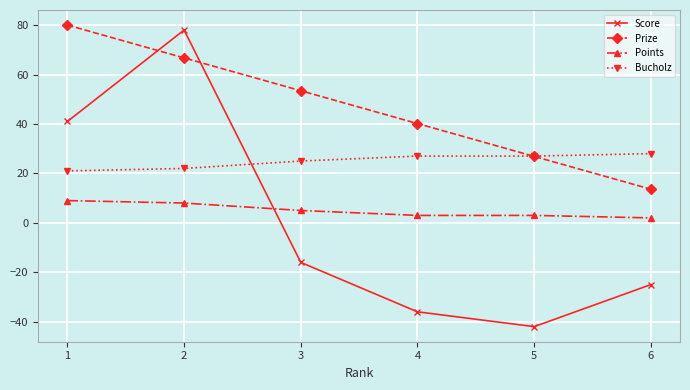

Reading left to right, list all the values displayed in this chart.

Score: 41.0	78.0	-16.0	-36.0	-42.0	-25.0
Prize: 80.0	66.7	53.4	40.2	26.9	13.6
Points: 9.0	8.0	5.0	3.0	3.0	2.0
Bucholz: 21.0	22.0	25.0	27.0	27.0	28.0